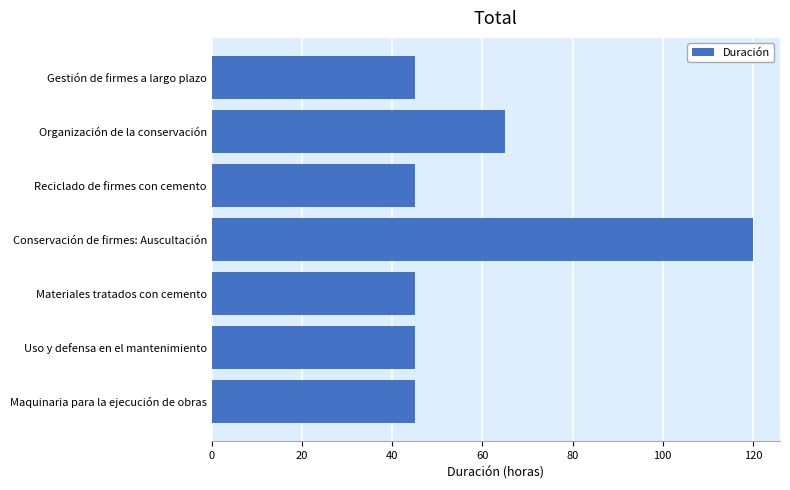

At which category does the chart reach its peak across all series?

Conservación de firmes: Auscultación